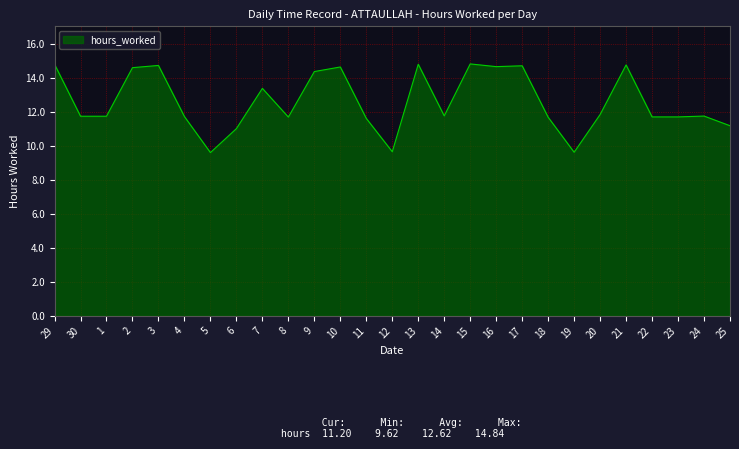

True or false: the data shows 9.6 at 5.

True